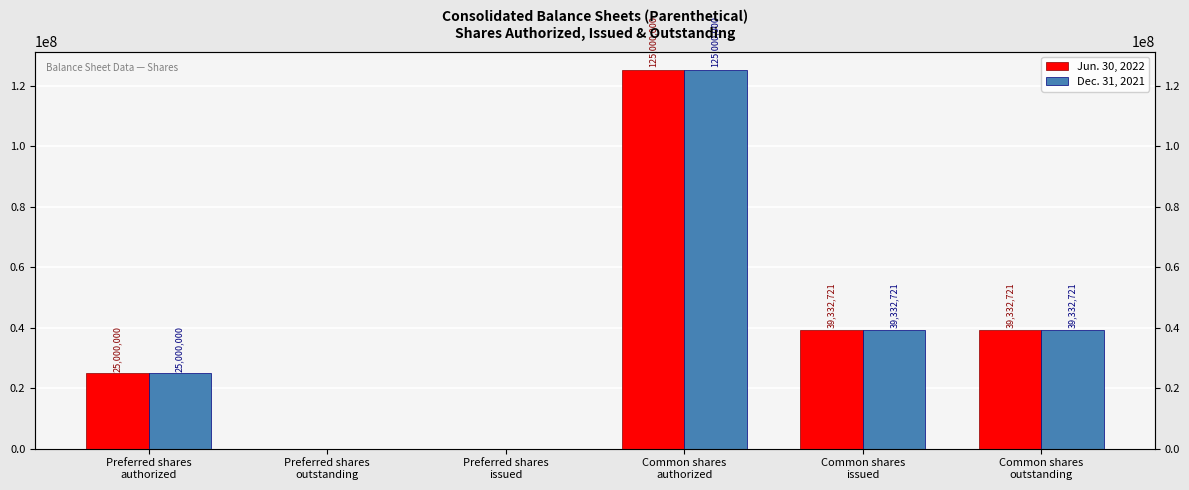

Which series has the largest total across all categories?

Jun. 30, 2022